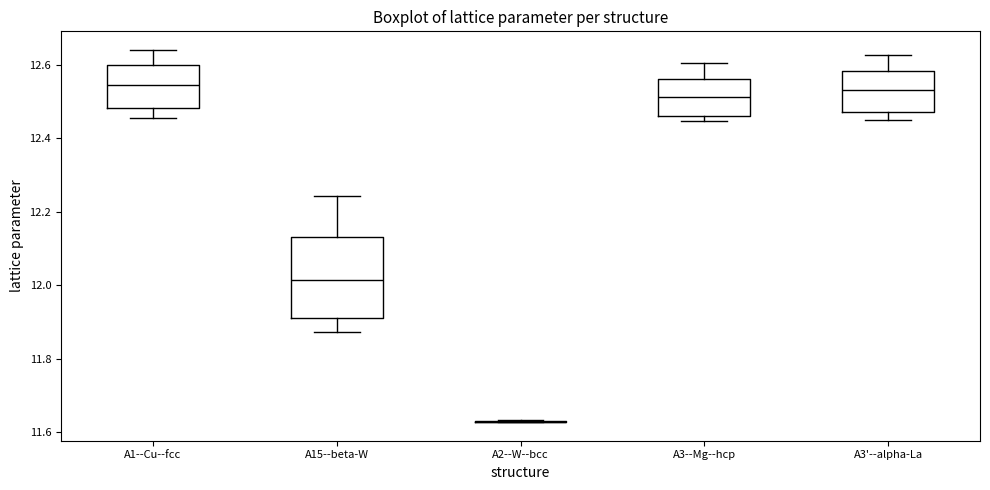

Which box is the tallest, from its lower edge to its upper edge?

A15--beta-W